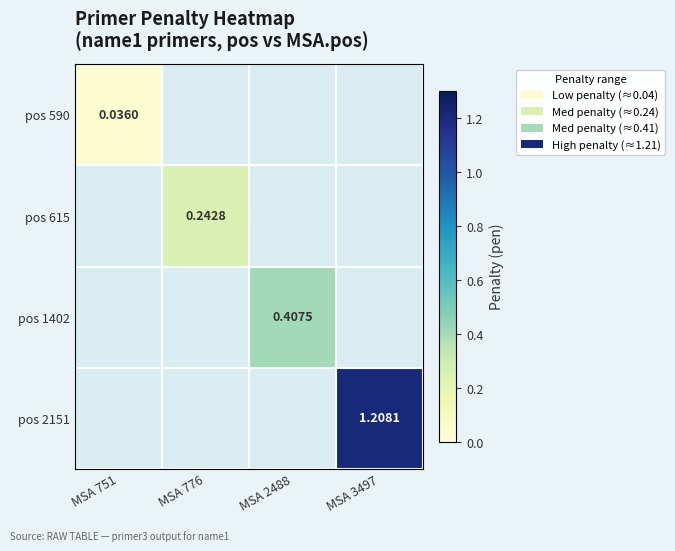

Read the pos 615 value at MSA 776.

0.2